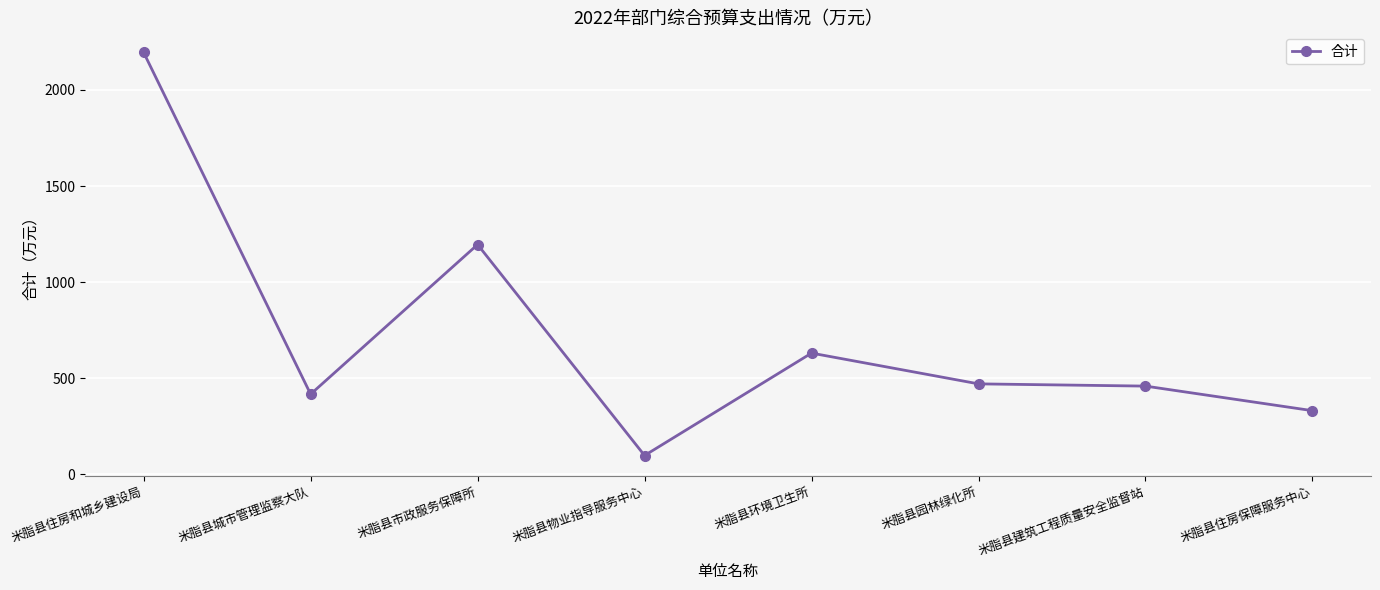

How many values are below 471?

4